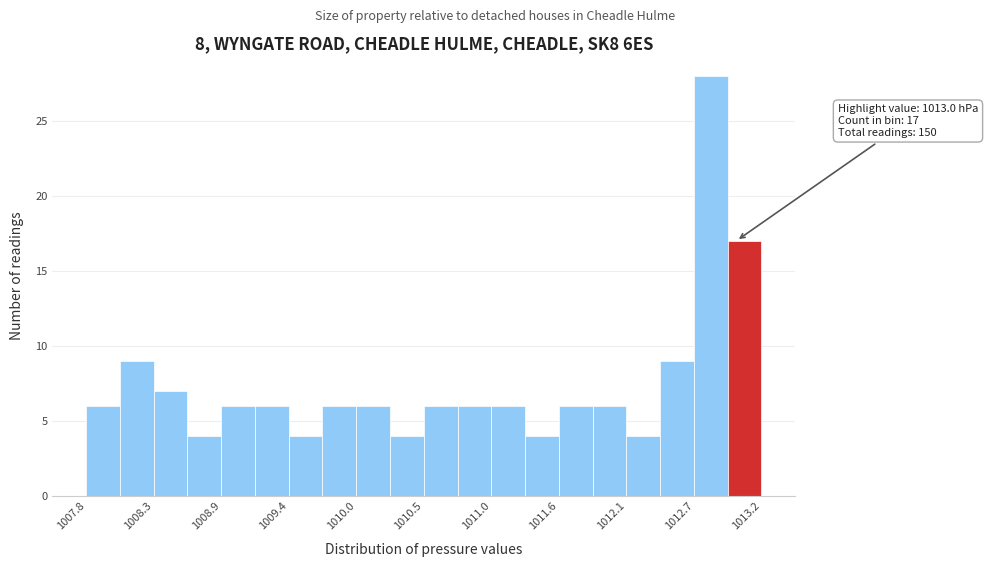

Read against the x-axis, roughly where is the centre of the tallest bar?

1012.8